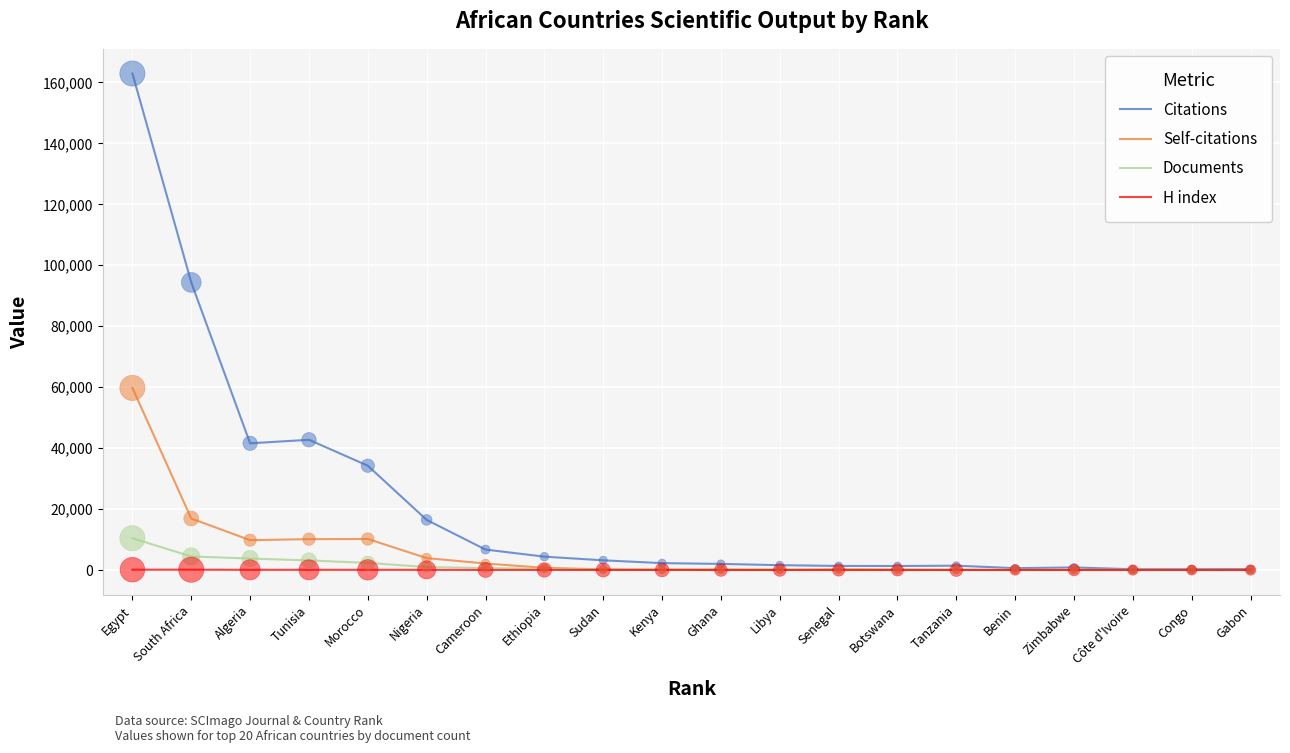

What are all the series names shown in the legend?

Citations, Self-citations, Documents, H index